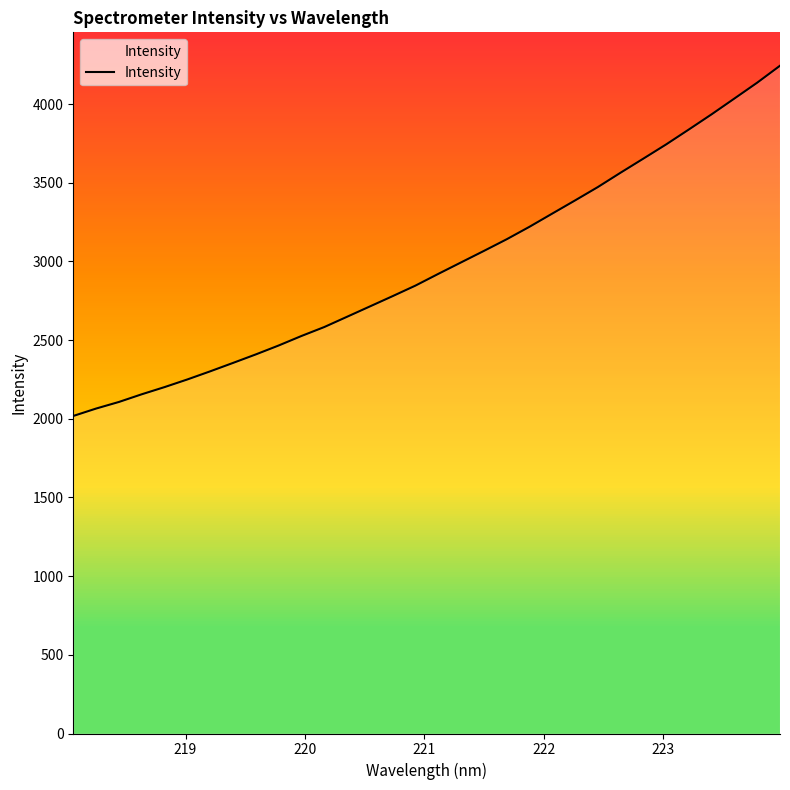

What is the difference between the maximum and minimum values?

2225.6